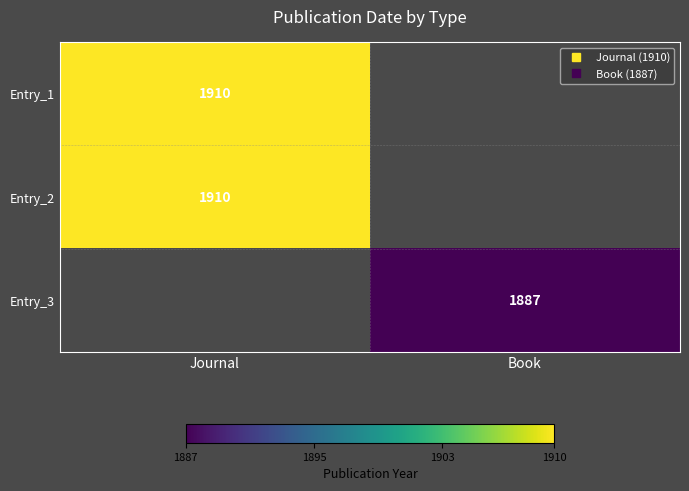

What is the greatest value displayed?

1910.0